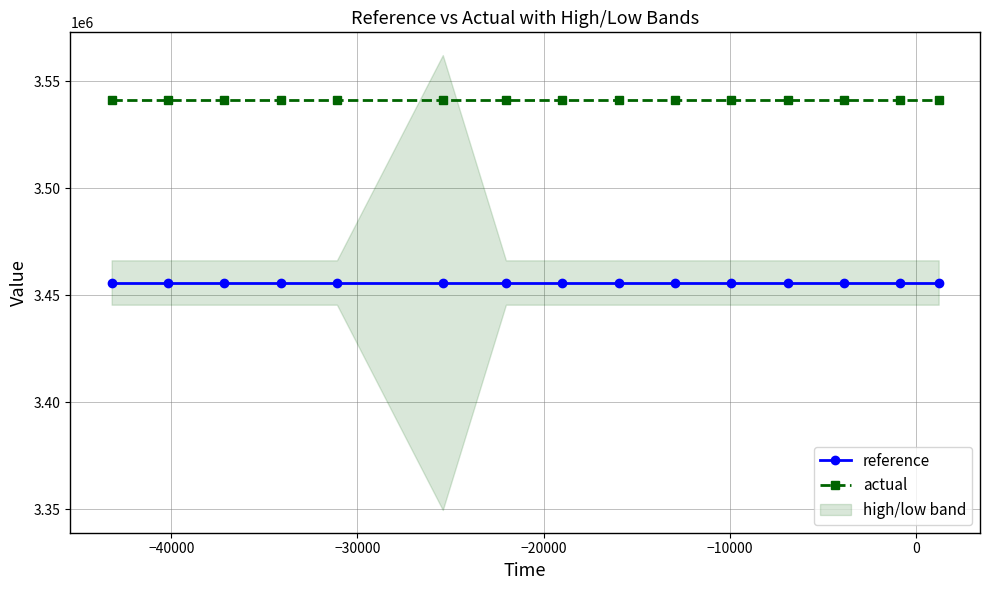

List the series in order of their overall mean, lowest first.

reference, actual